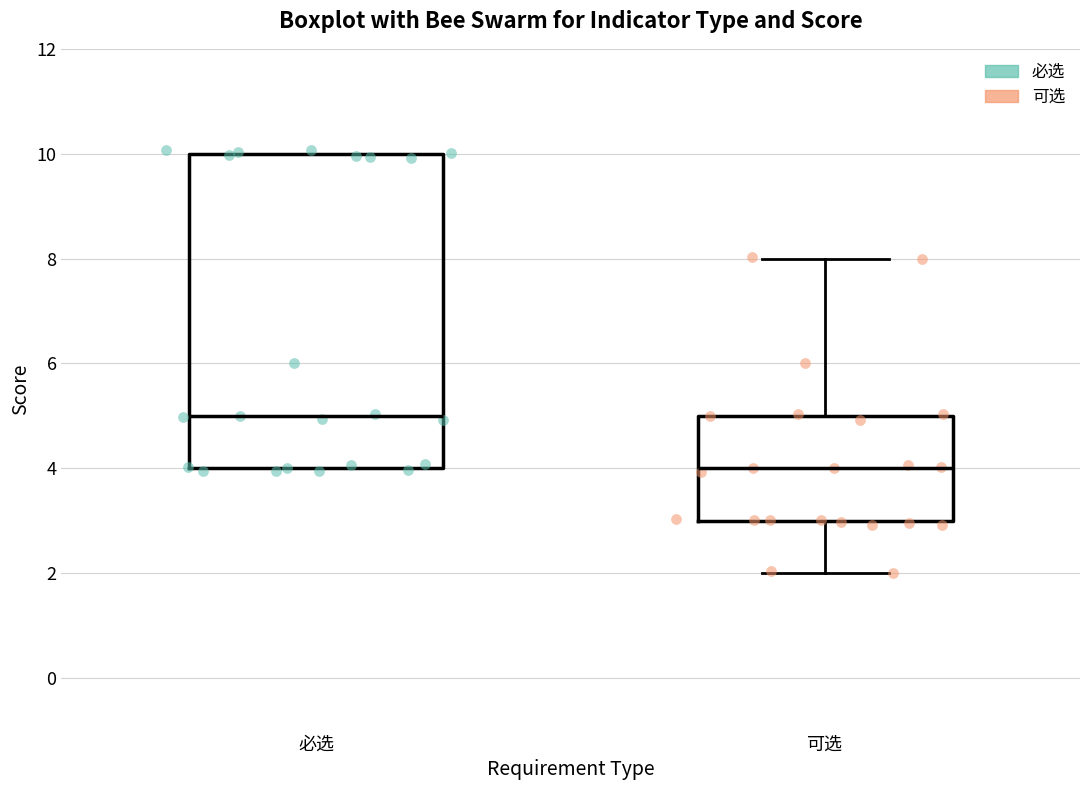

Where is the upper edge of the box for 必选 on the y-axis? The values are not printed on the chart, so give them approximately, as read against the axis.

10